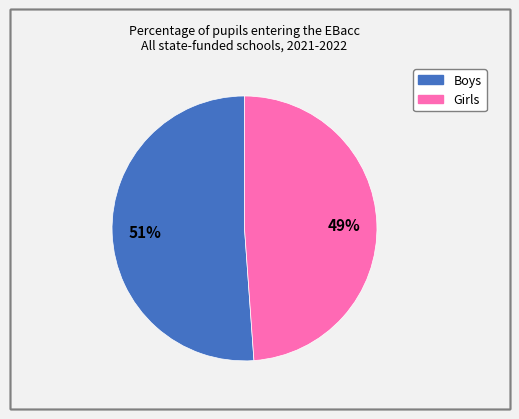

To the nearest percent, what portion does Girls represent?

49%